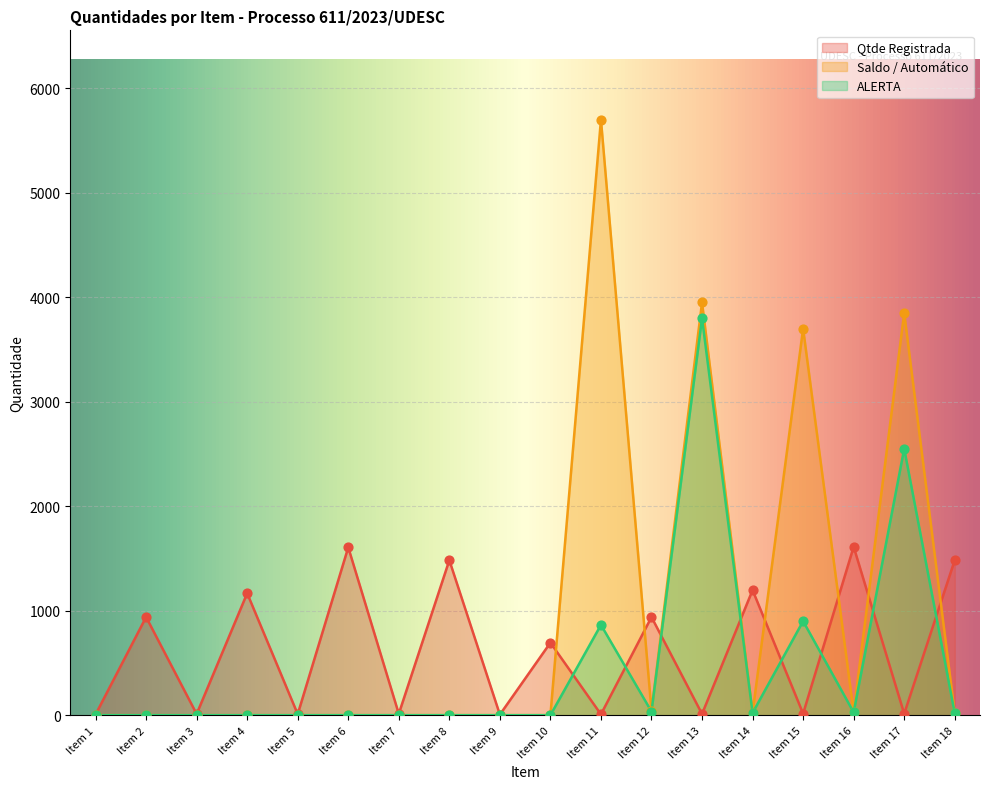

Which series contains the highest Y value?

Saldo / Automático